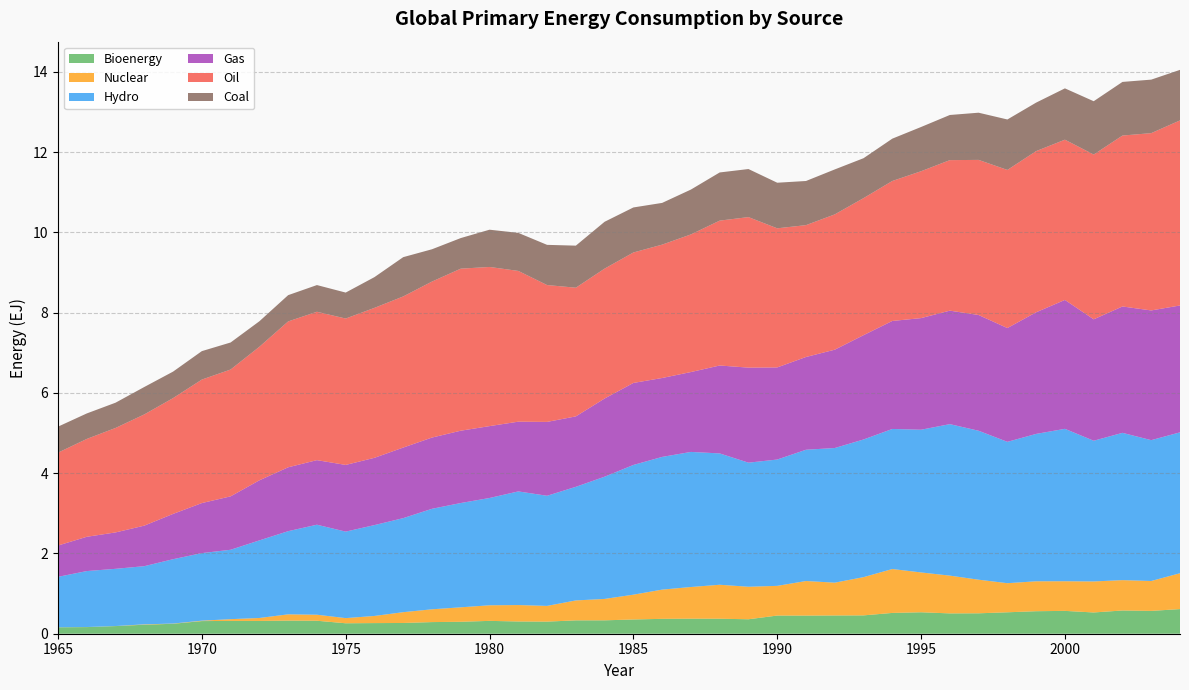

Reading left to right, transcribe all the data shown in this chart.

Bioenergy: 0.2	0.2	0.2	0.2	0.2	0.3	0.3	0.3	0.3	0.3	0.3	0.3	0.3	0.3	0.3	0.3	0.3	0.3	0.3	0.3	0.4	0.4	0.4	0.4	0.4	0.5	0.5	0.5	0.5	0.5	0.5	0.5	0.5	0.5	0.6	0.6	0.5	0.6	0.6	0.6
Nuclear: 0.0	0.0	0.0	0.0	0.0	0.0	0.0	0.1	0.2	0.2	0.1	0.2	0.3	0.3	0.4	0.4	0.4	0.4	0.5	0.5	0.6	0.7	0.8	0.8	0.8	0.7	0.9	0.8	1.0	1.1	1.0	0.9	0.8	0.7	0.7	0.7	0.8	0.8	0.7	0.9
Hydro: 1.3	1.4	1.4	1.4	1.6	1.7	1.7	1.9	2.1	2.2	2.2	2.3	2.3	2.5	2.6	2.7	2.8	2.7	2.8	3.0	3.2	3.3	3.4	3.3	3.1	3.1	3.3	3.4	3.4	3.5	3.6	3.8	3.7	3.5	3.7	3.8	3.5	3.7	3.5	3.5
Gas: 0.8	0.9	0.9	1.0	1.1	1.2	1.3	1.5	1.6	1.6	1.7	1.7	1.8	1.8	1.8	1.8	1.7	1.8	1.8	1.9	2.0	2.0	2.0	2.2	2.4	2.3	2.3	2.4	2.6	2.7	2.8	2.8	2.9	2.8	3.0	3.2	3.0	3.1	3.2	3.2
Oil: 2.3	2.4	2.6	2.8	2.9	3.1	3.2	3.3	3.6	3.7	3.6	3.7	3.8	3.9	4.0	4.0	3.8	3.4	3.2	3.2	3.3	3.3	3.4	3.6	3.8	3.5	3.3	3.4	3.4	3.5	3.7	3.8	3.9	3.9	4.0	4.0	4.1	4.3	4.4	4.6
Coal: 0.6	0.6	0.6	0.7	0.7	0.7	0.7	0.6	0.7	0.7	0.6	0.8	1.0	0.8	0.8	0.9	0.9	1.0	1.0	1.2	1.1	1.0	1.1	1.2	1.2	1.1	1.1	1.1	1.0	1.1	1.1	1.1	1.2	1.3	1.2	1.3	1.3	1.3	1.3	1.3